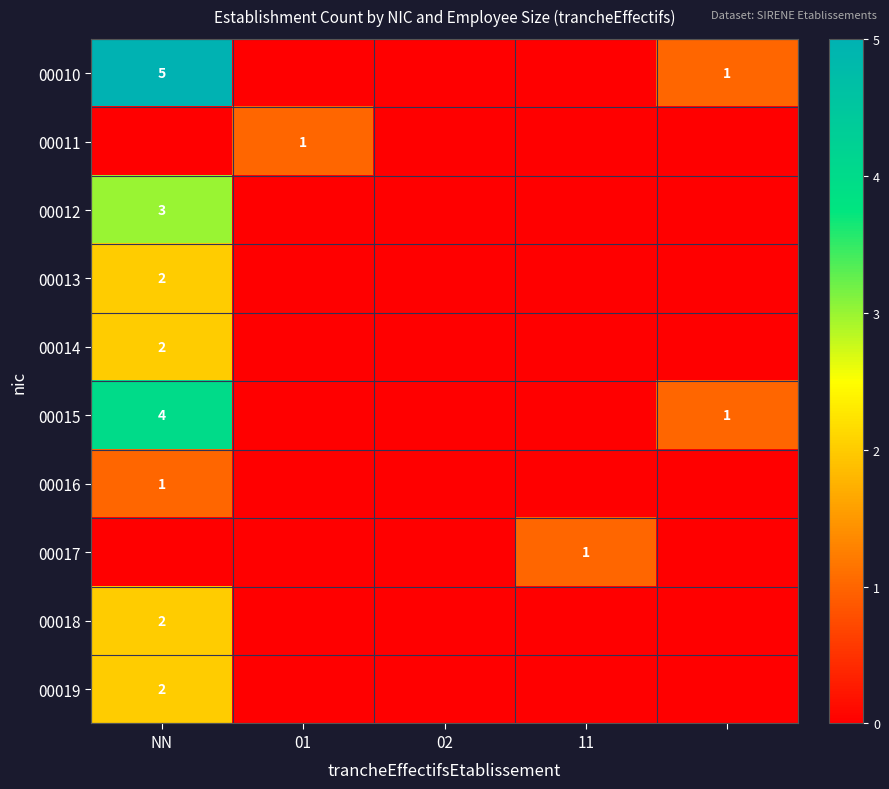

The 00015 series shows 2 at NN. True or false?

False